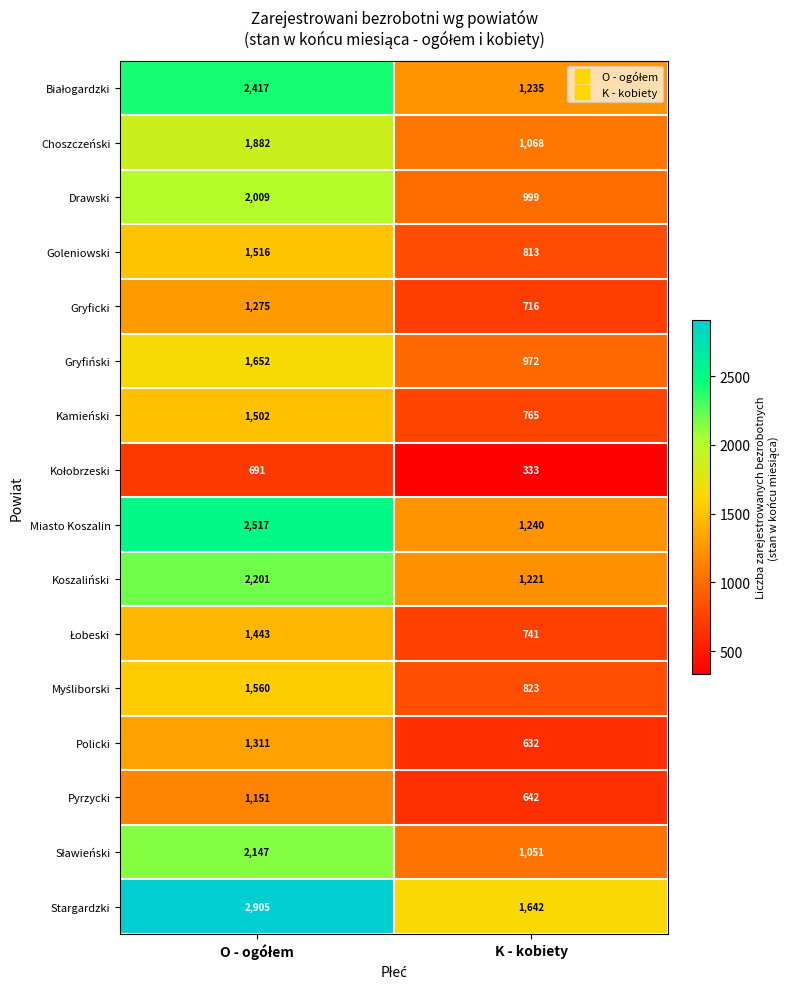

Which series has the largest range (max minus min)?

Miasto Koszalin